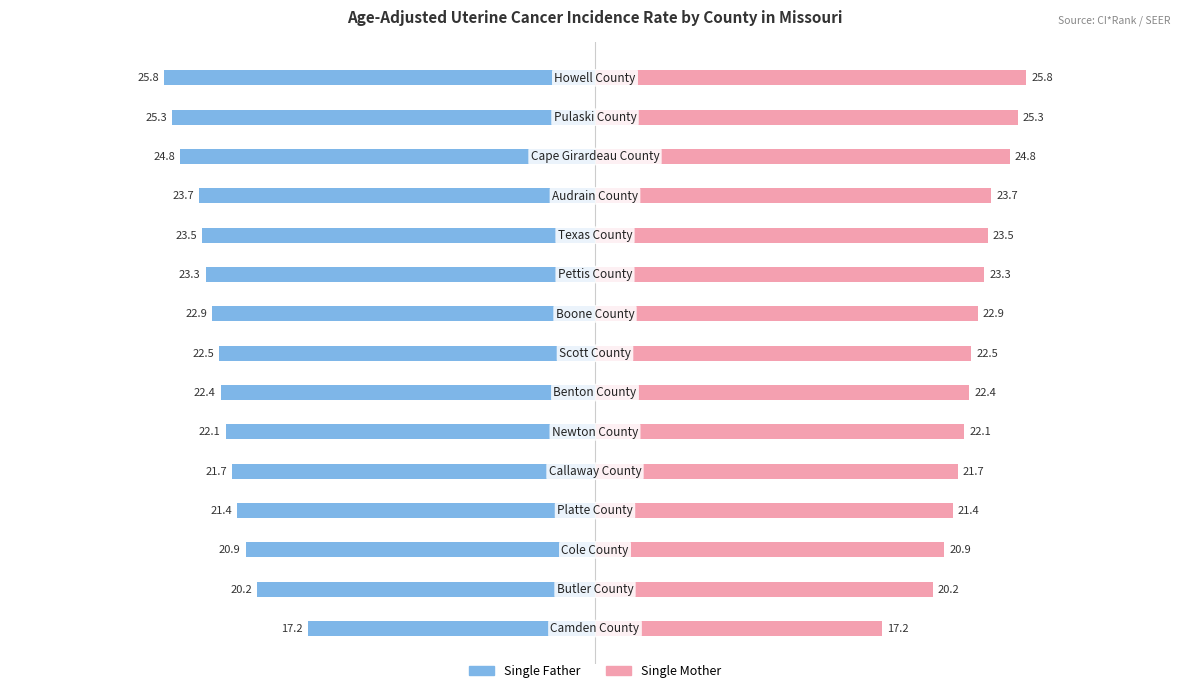

Reading left to right, list all the values displayed in this chart.

Single Father: -17.2	-20.2	-20.9	-21.4	-21.7	-22.1	-22.4	-22.5	-22.9	-23.3	-23.5	-23.7	-24.8	-25.3	-25.8
Single Mother: 17.2	20.2	20.9	21.4	21.7	22.1	22.4	22.5	22.9	23.3	23.5	23.7	24.8	25.3	25.8